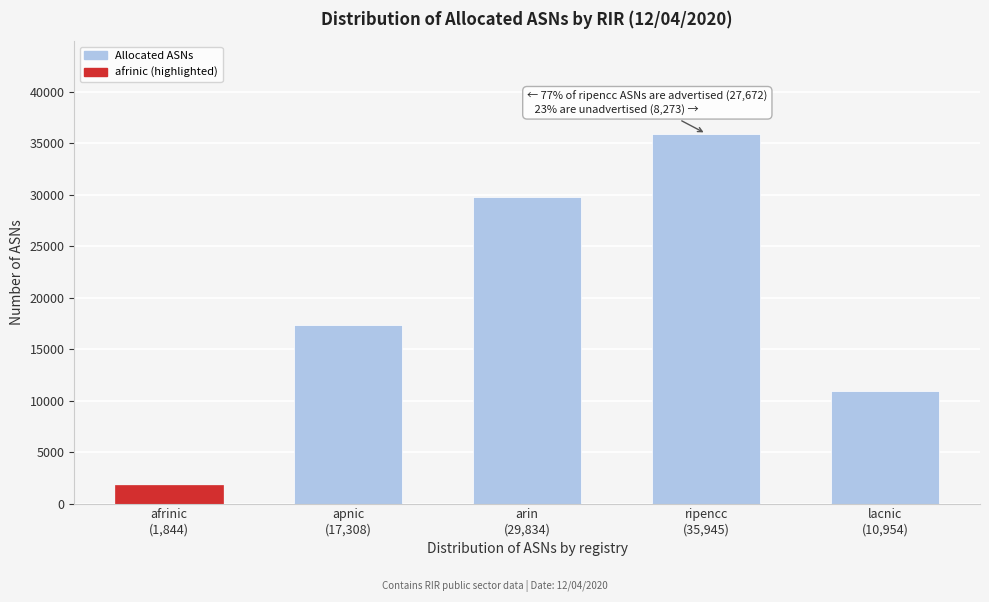

Reading right to left, transcribe all the data shown in this chart.

10954	35945	29834	17308	1844